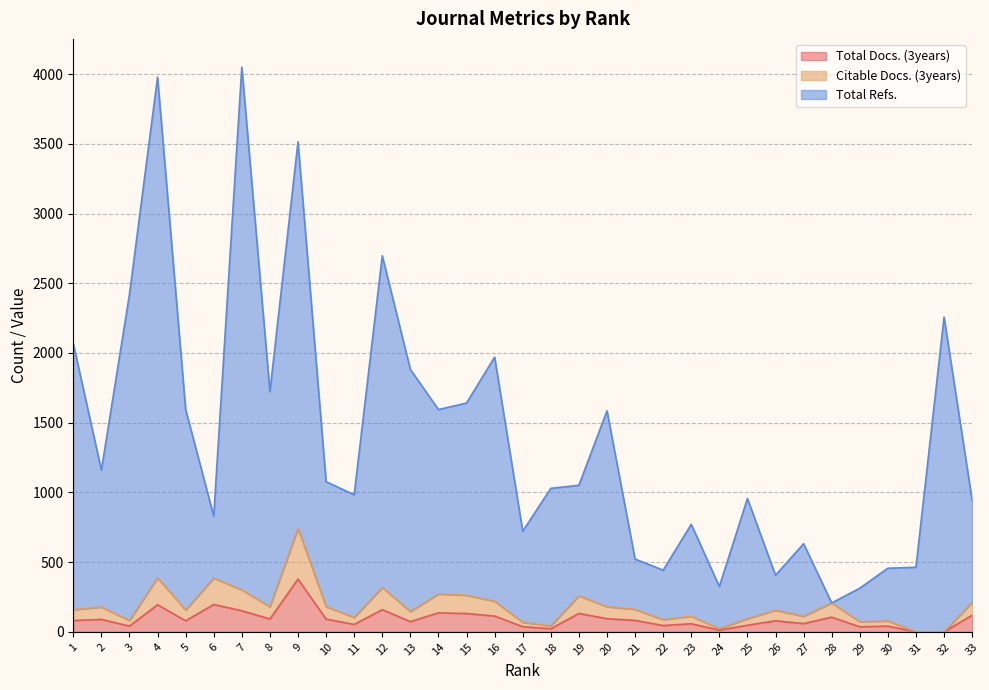

What is the total value across all series at 25?

1097